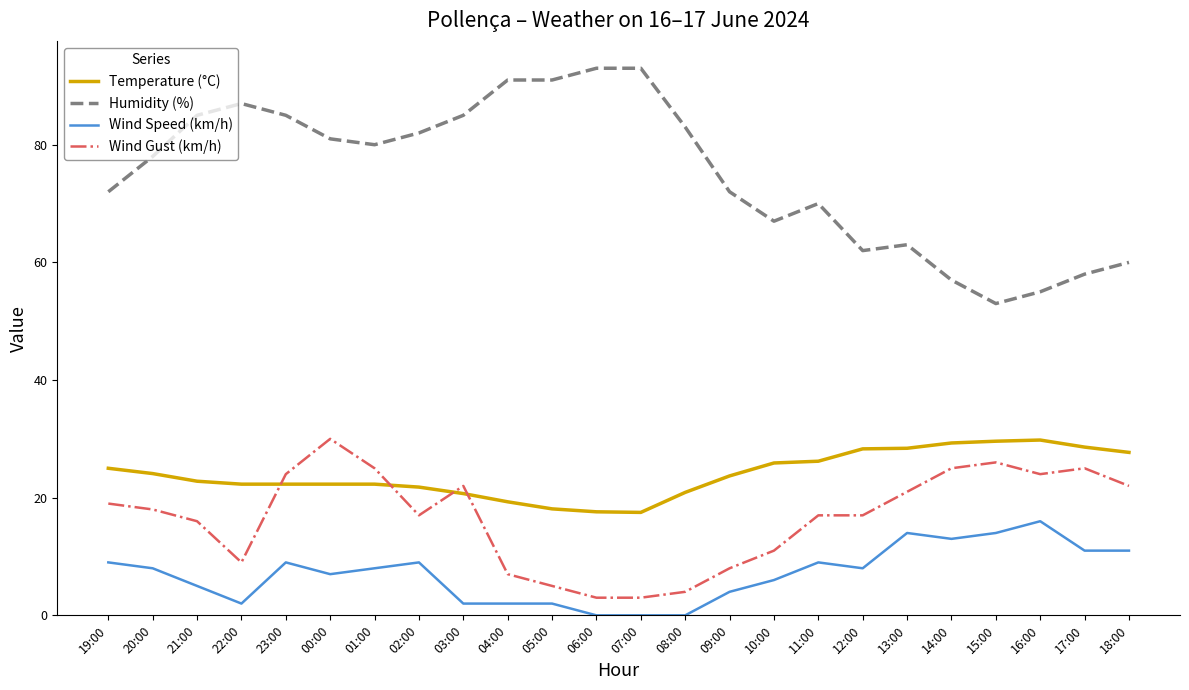

Is the value of Humidity (%) at 17:00 greater than the value of Wind Speed (km/h) at 14:00?

Yes